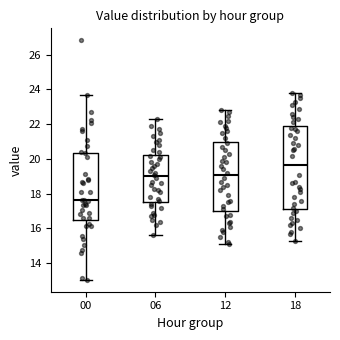

Where does the lower whisker of the box at x = 06 end on the y-axis? The values are not printed on the chart, so give them approximately, as read against the axis.

15.6